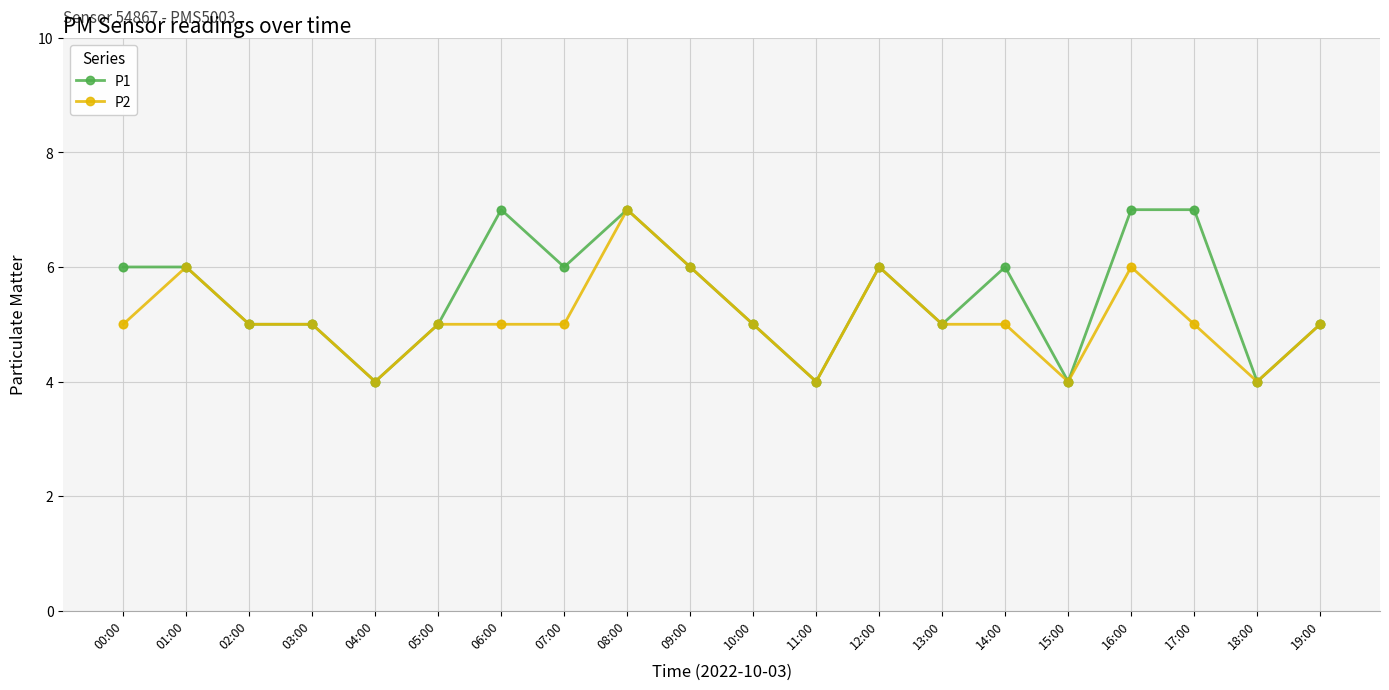

Which series has the largest total across all categories?

P1